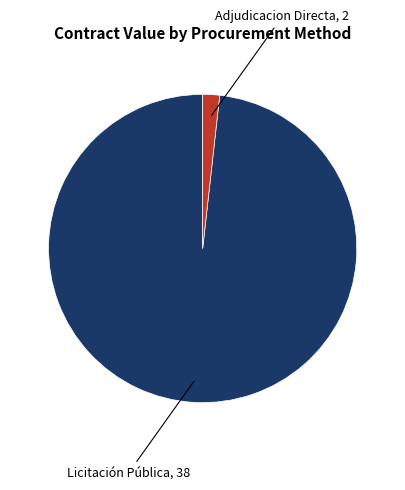

Is there a majority slice in this chart?

Yes